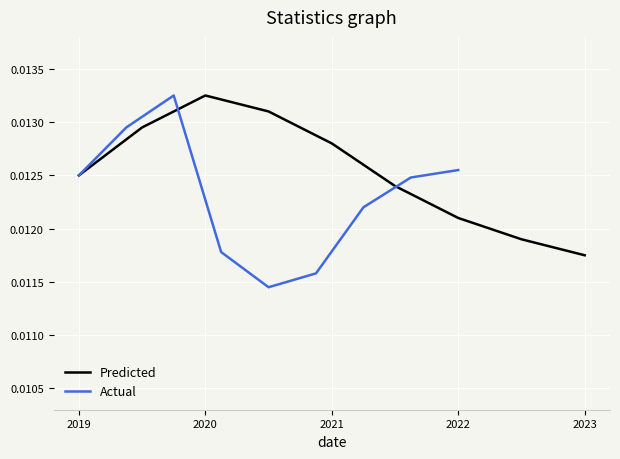

Where is Predicted nearest to the value 0?

2023